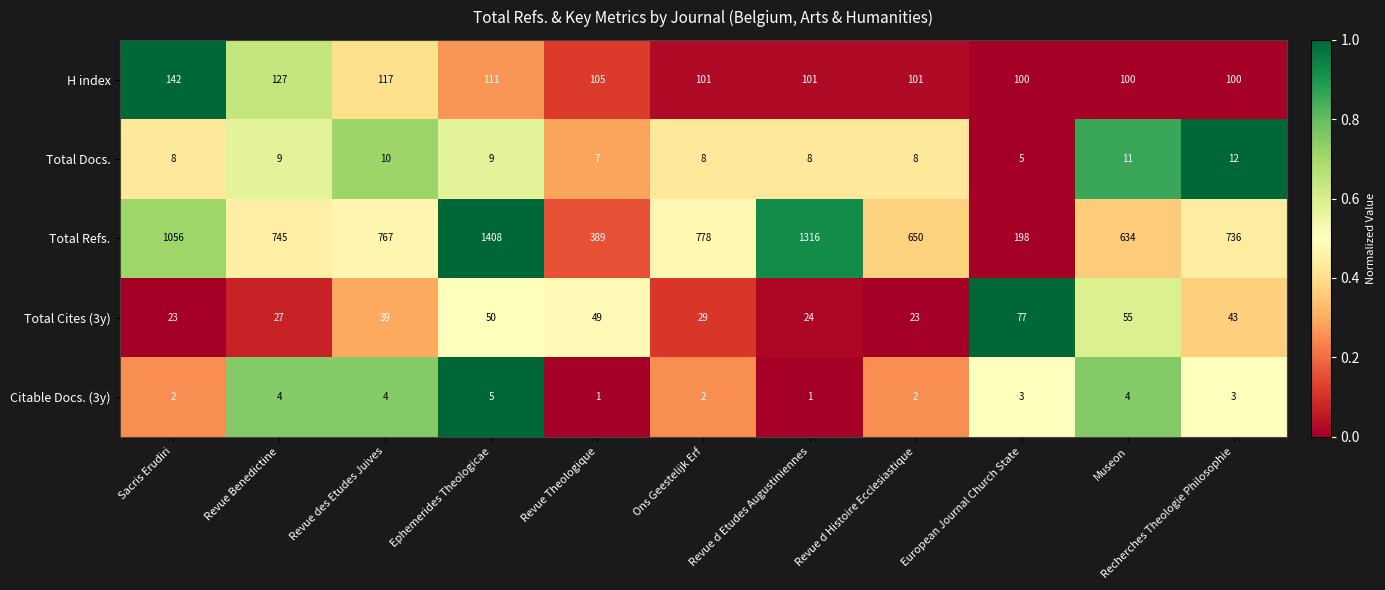

Which series has the largest total across all categories?

Total Refs.